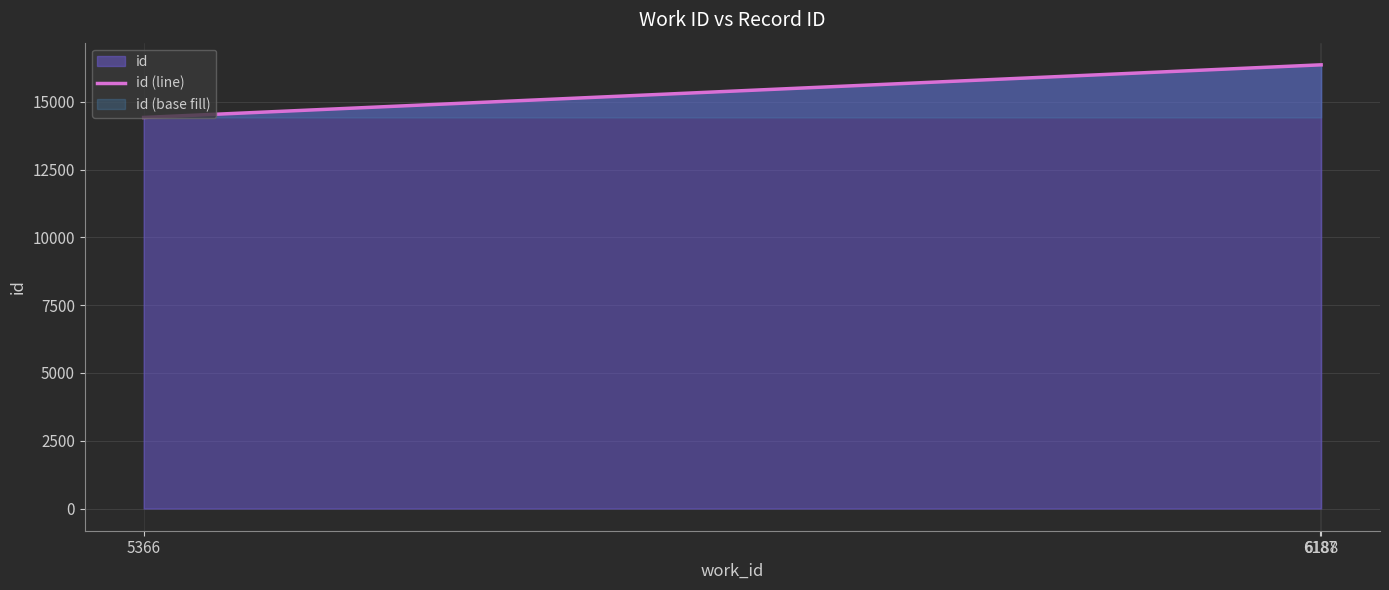

Which has a higher value, 5366 or 6188?

6188